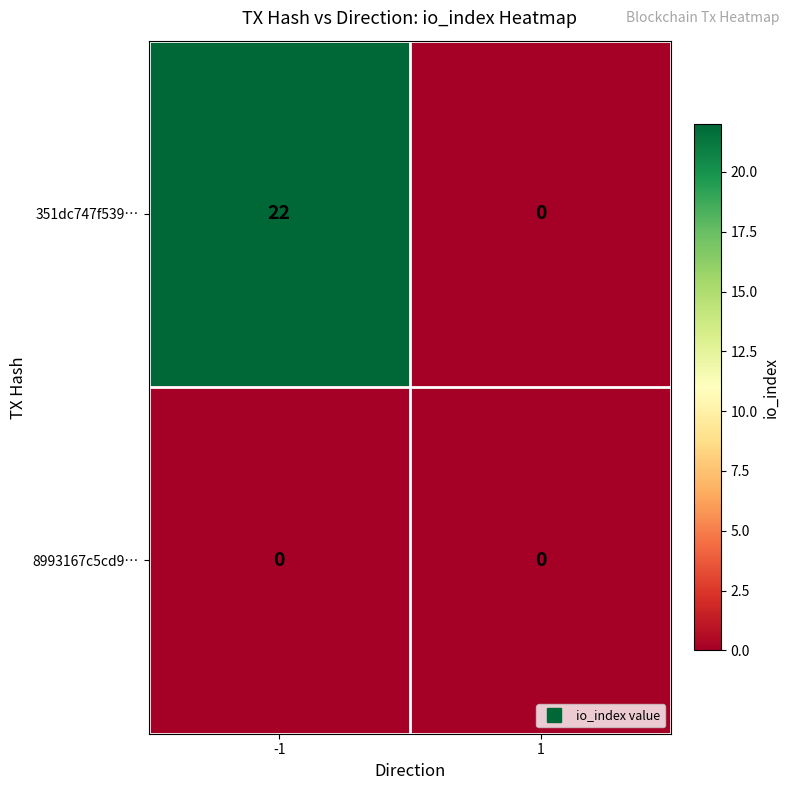

List the series in order of their overall mean, highest first.

351dc747f539…, 8993167c5cd9…